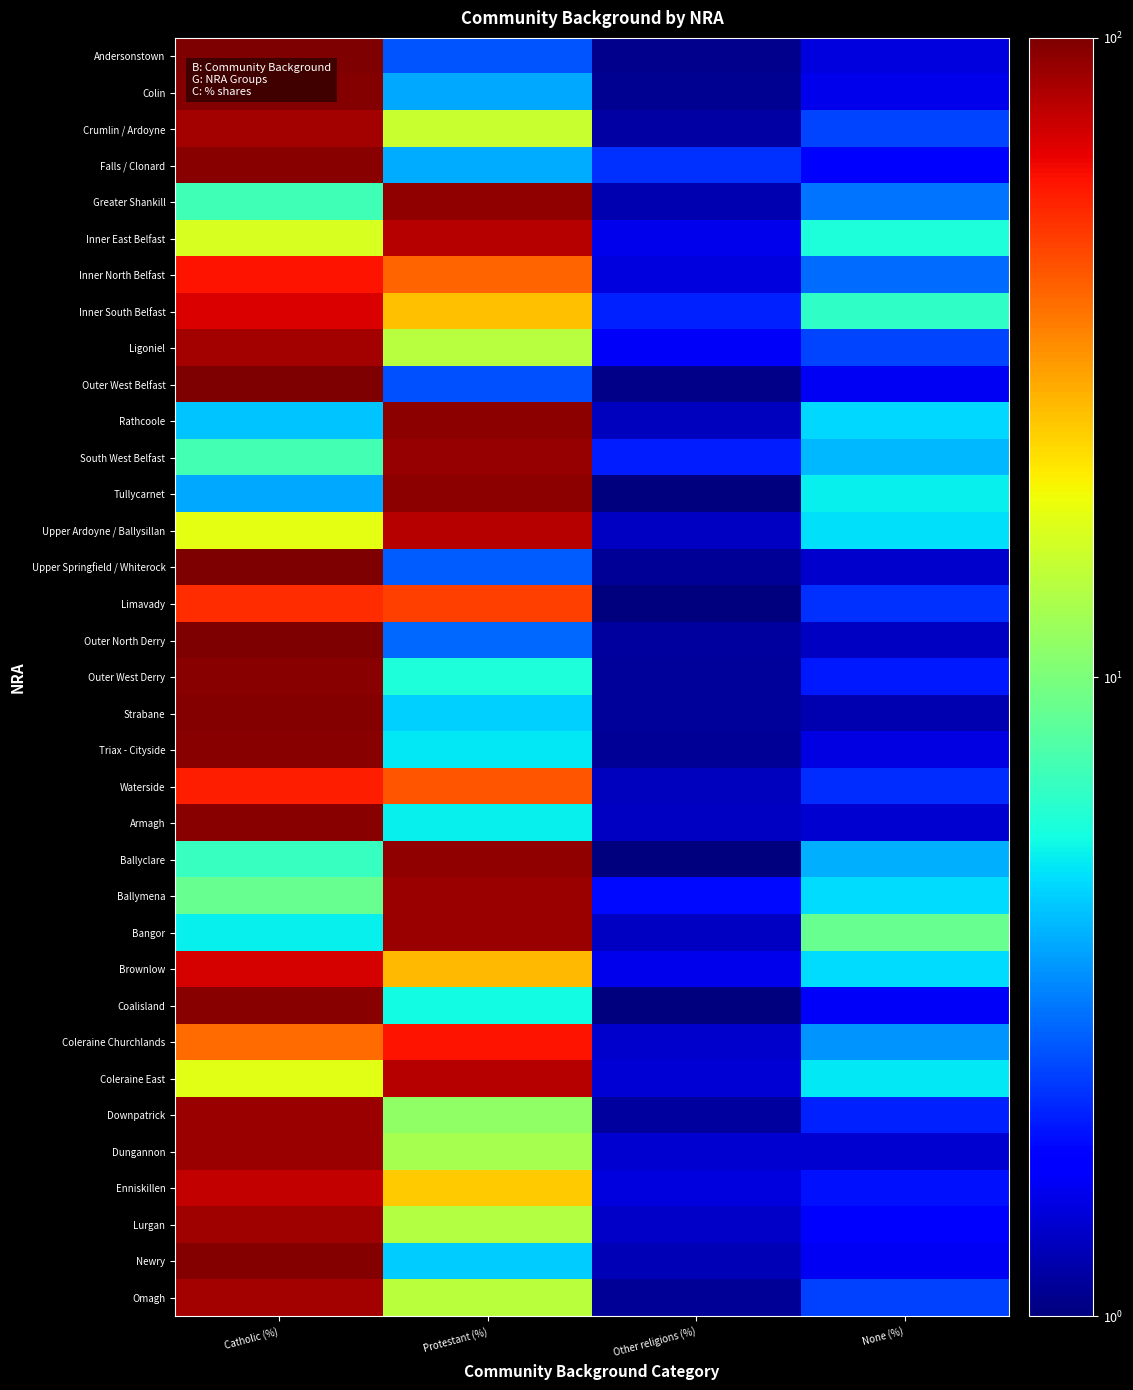

Between Other religions (%) and Protestant (%), which is larger?

Protestant (%)